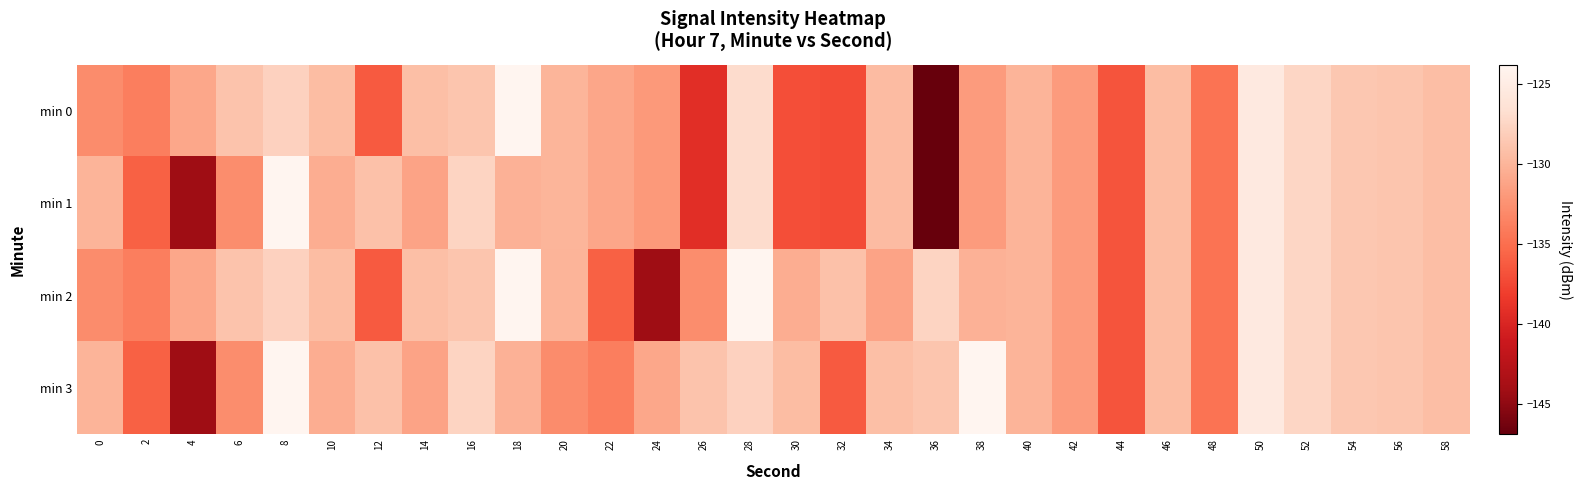

Between 12 and 44, which series saw the biggest shift?

min 1